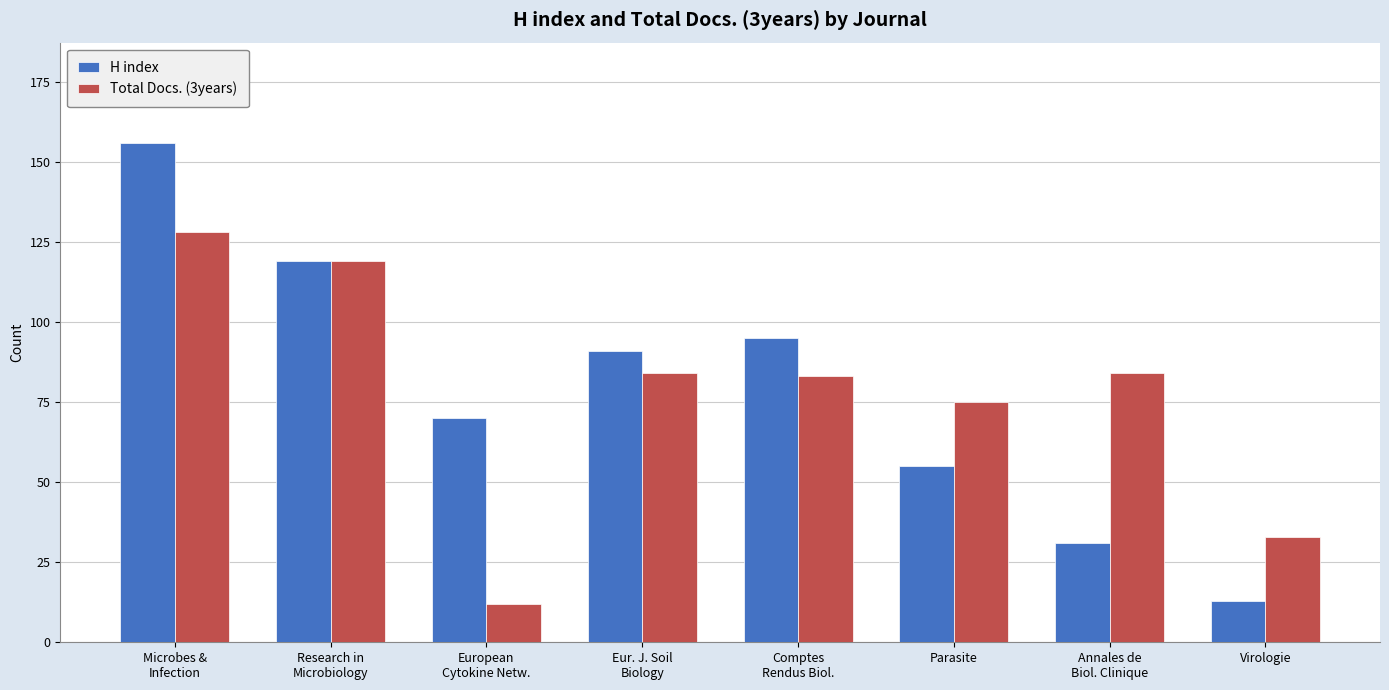

What is the difference between the Total Docs. (3years) values at European
Cytokine Netw. and Research in
Microbiology?

107